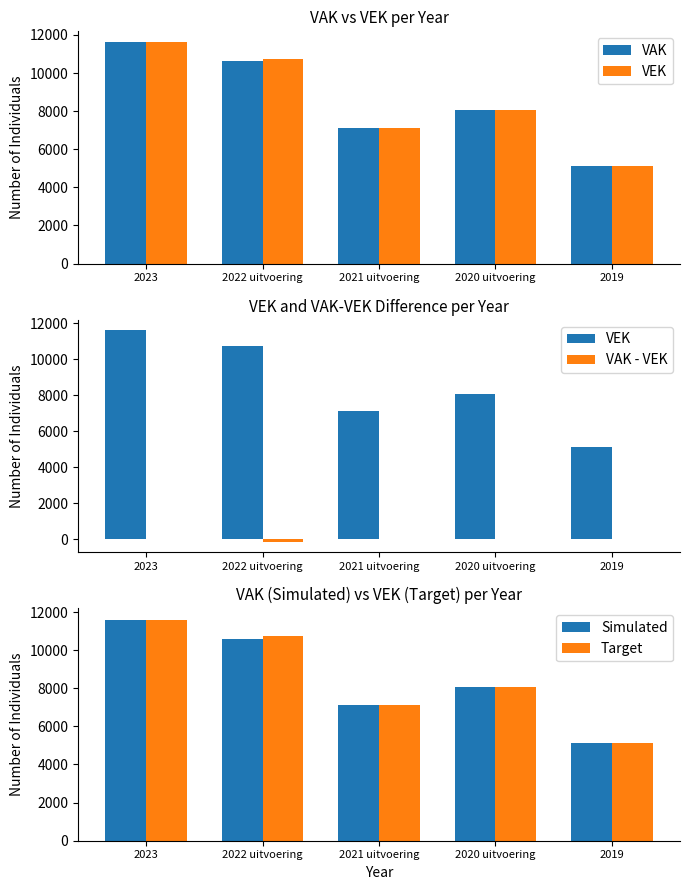

At which category does the chart reach its minimum across all series?

2022 uitvoering